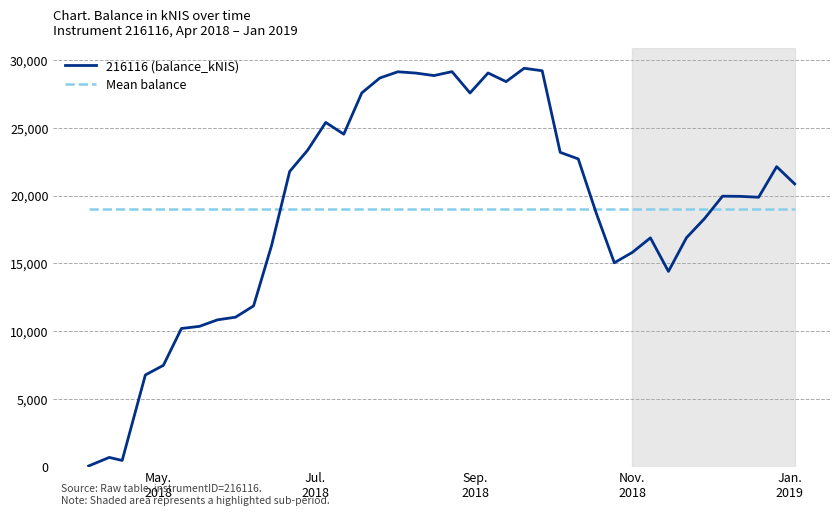

List the series in order of their peak value, lowest first.

Mean balance, 216116 (balance_kNIS)